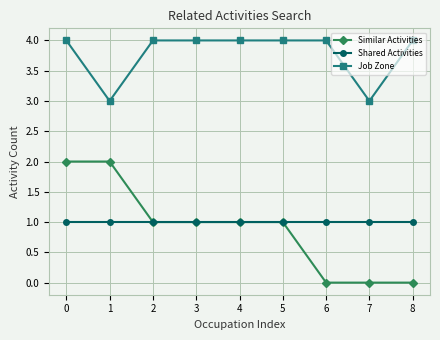

Reading right to left, what are all the values shown in this chart?

Similar Activities: 0	0	0	1	1	1	1	2	2
Shared Activities: 1	1	1	1	1	1	1	1	1
Job Zone: 4	3	4	4	4	4	4	3	4